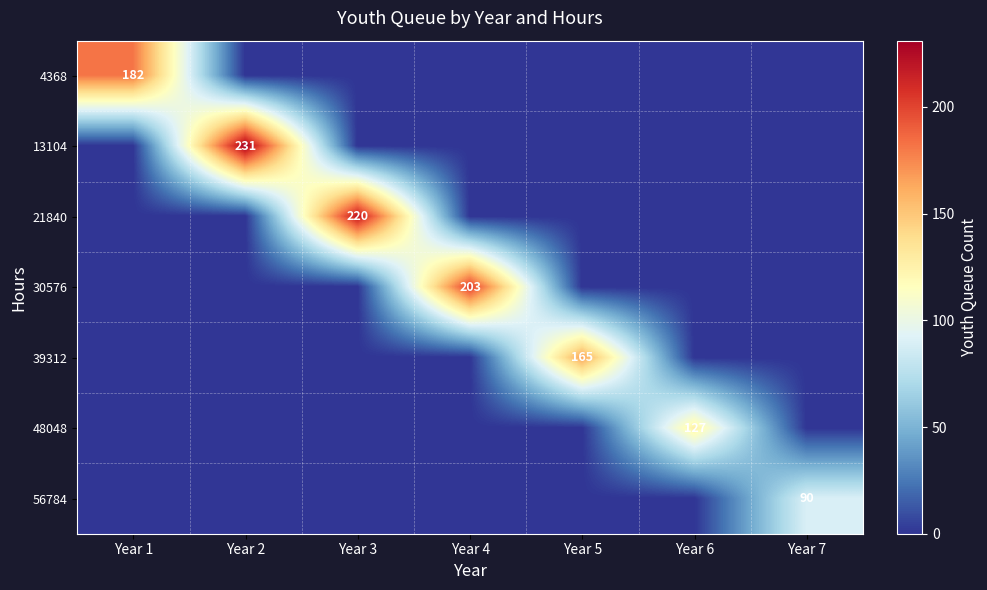

Count the number of data series in this chart.

7